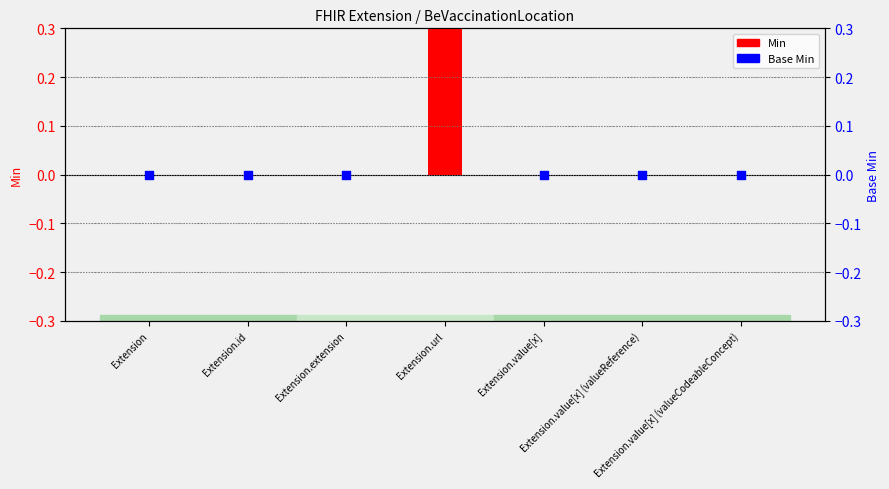

Which series has the widest spread of Y values?

Min